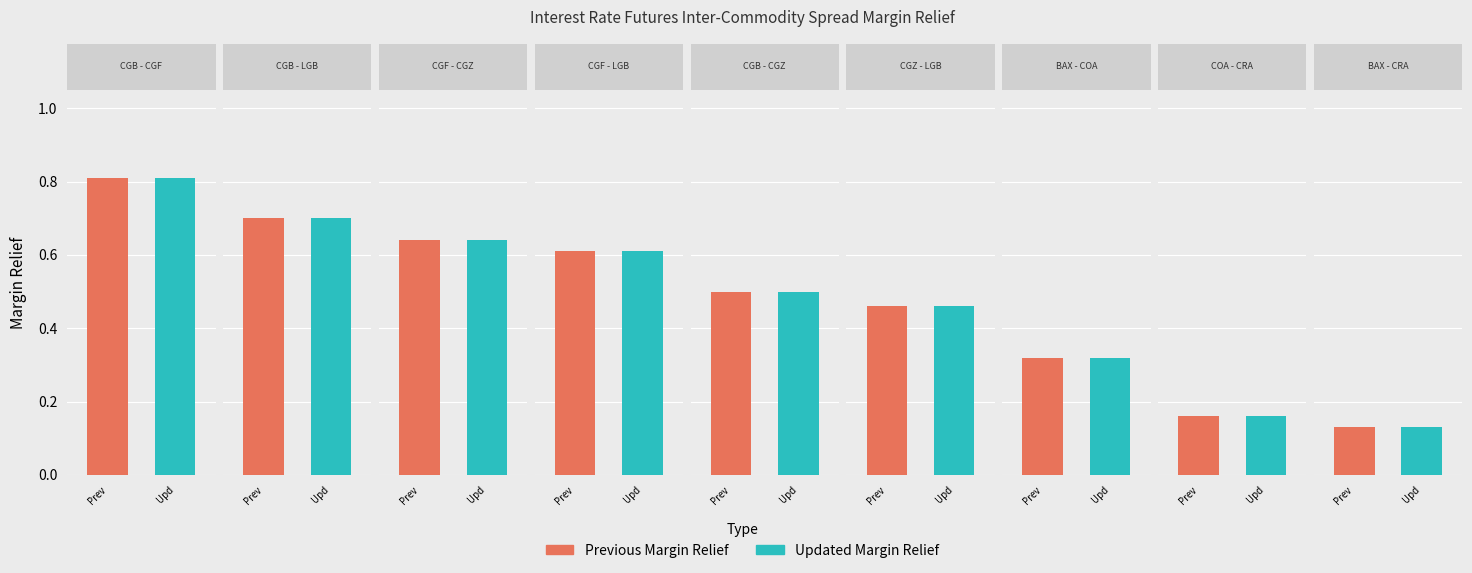

Which series has the widest spread of values?

PREVIOUS Margin Relief